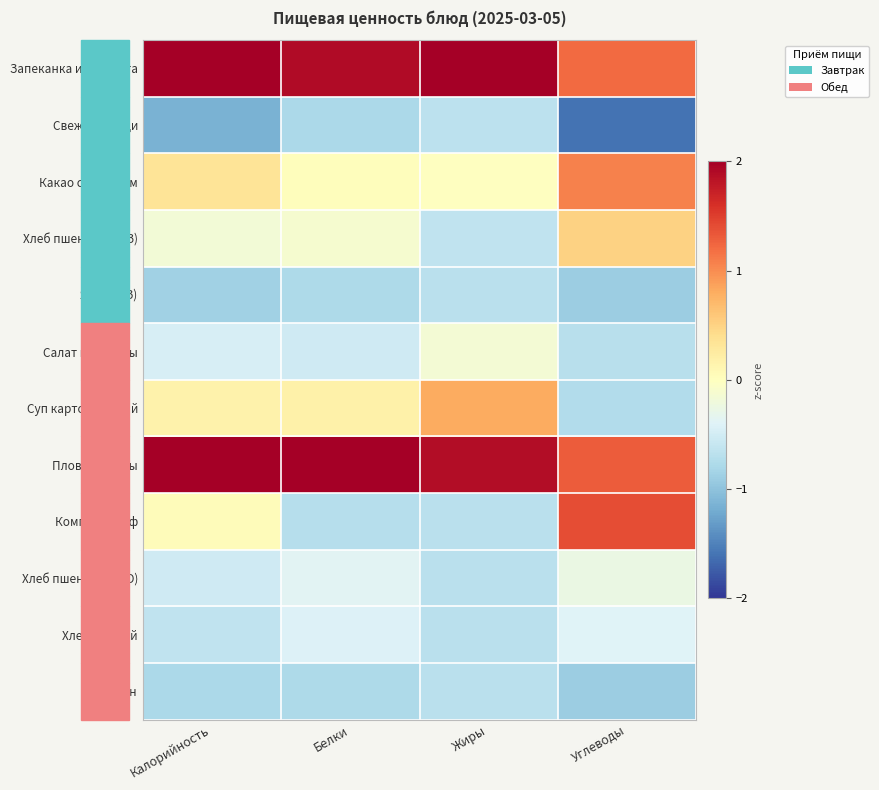

List the series in order of their peak value, highest first.

Плов из птицы, Запеканка из творога, Компот из с/ф, Какао с молоком, Суп картофельный, Хлеб пшеничный(З), Салат из свеклы, Хлеб пшеничный(О), Хлеб ржаной, Свежие овощи, Яблоко(З), Апельсин